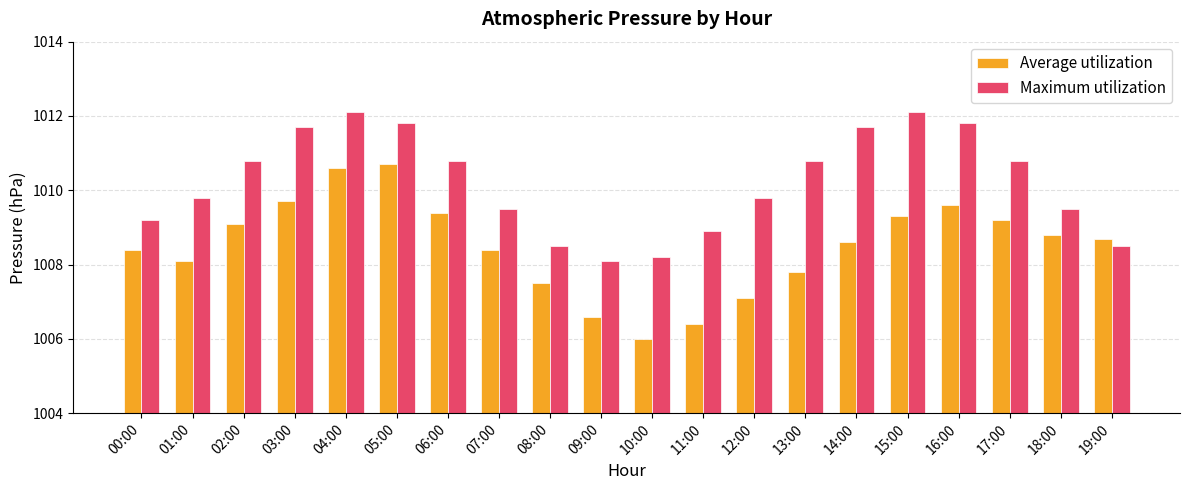

Between 02:00 and 15:00, which series saw the biggest shift?

Maximum utilization